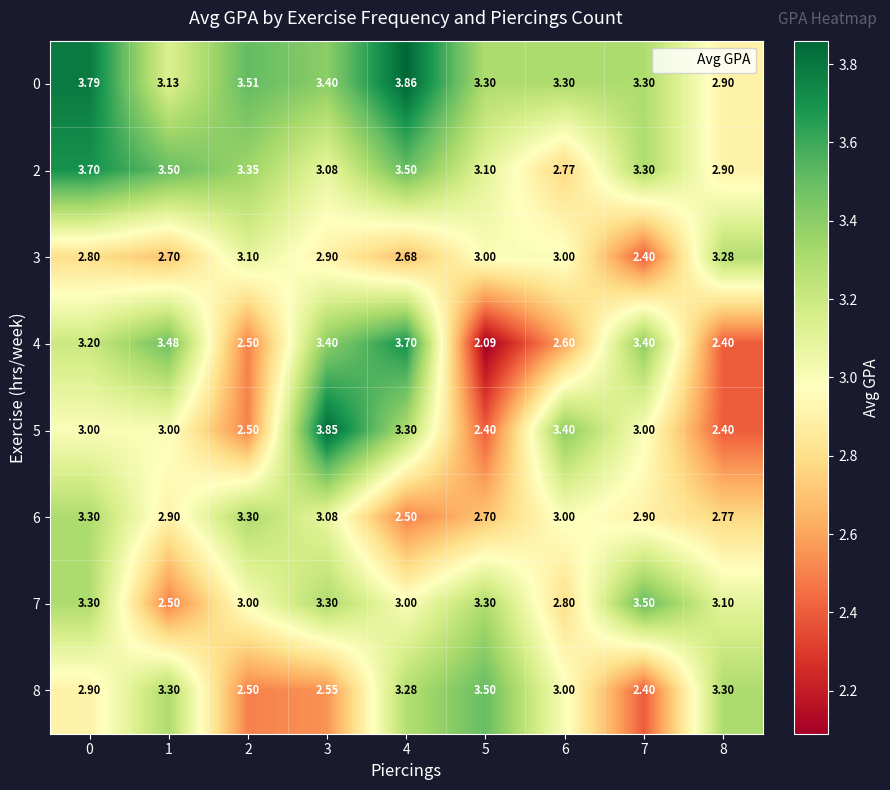

Is the value of 8 at 3 greater than the value of 3 at 5?

No